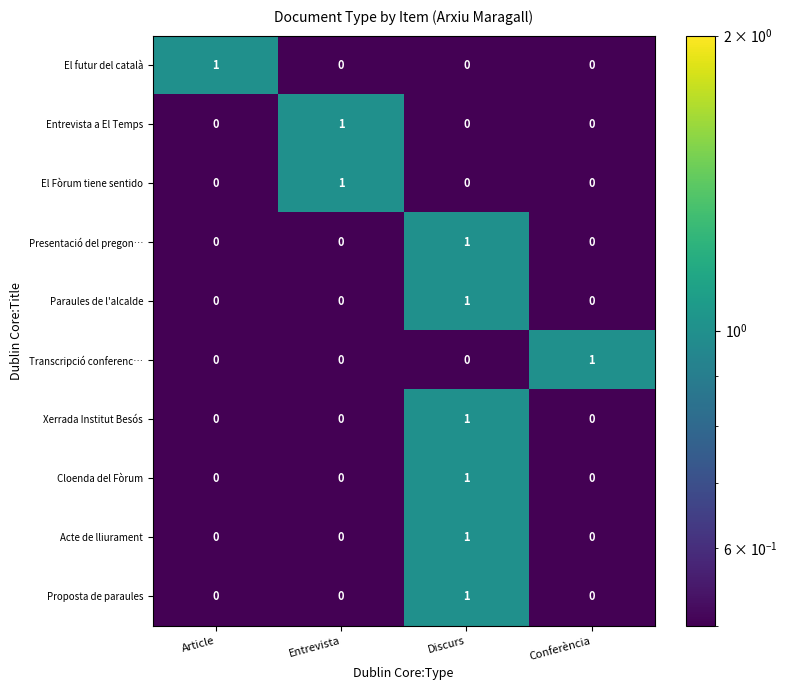

True or false: Entrevista a El Temps has a value of 1 at Entrevista.

True